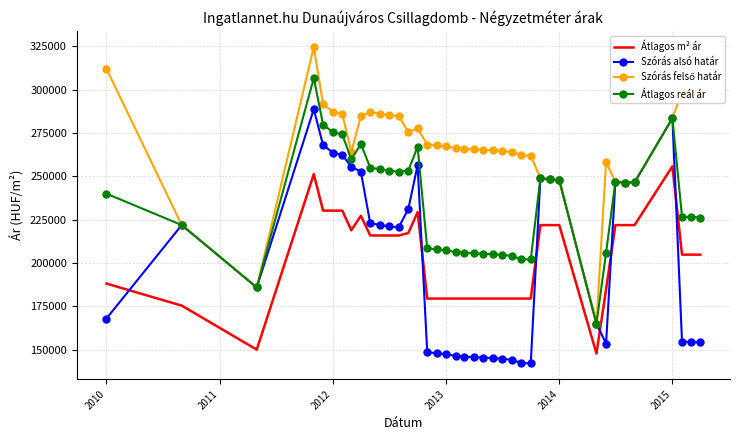

How many intersections are there between Átlagos m² ár and Szórás alsó határ?

6